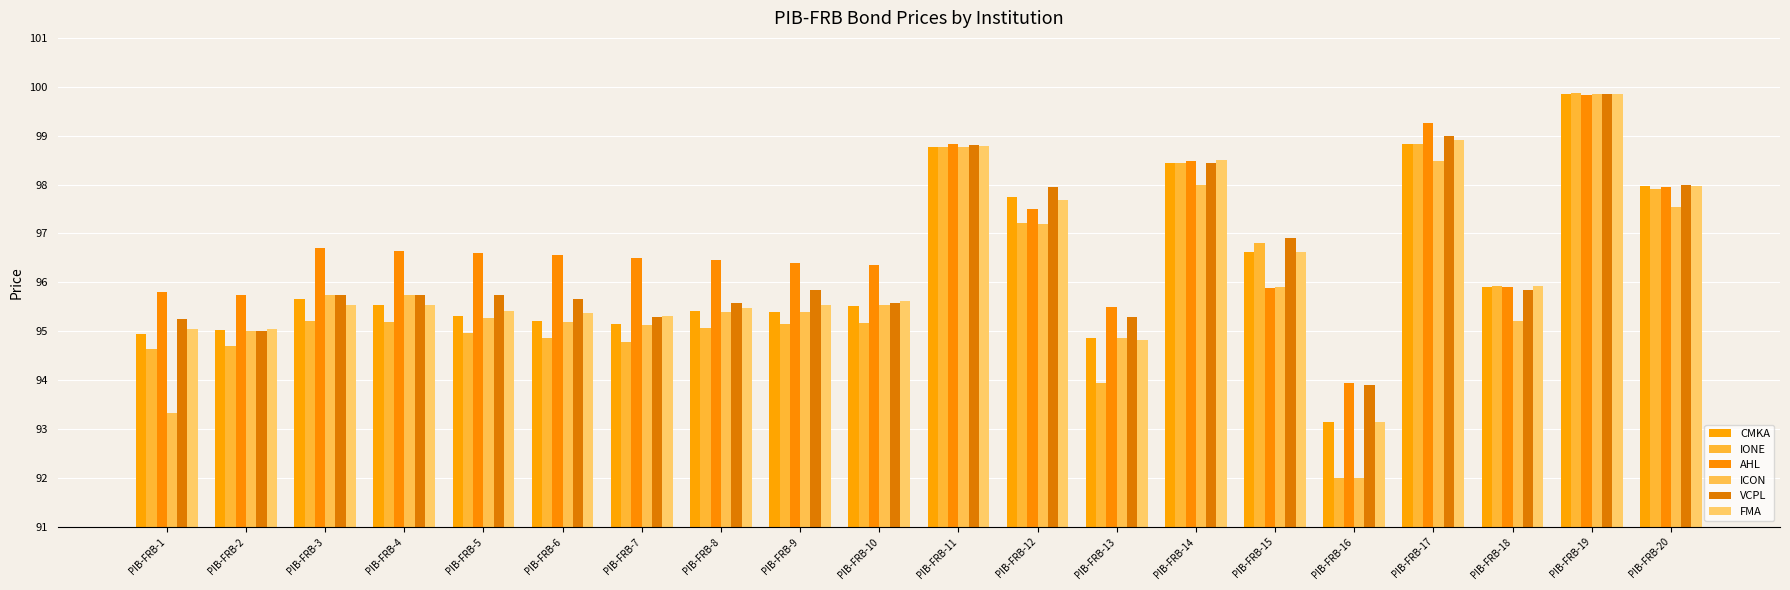

How many bars are there in total?

120